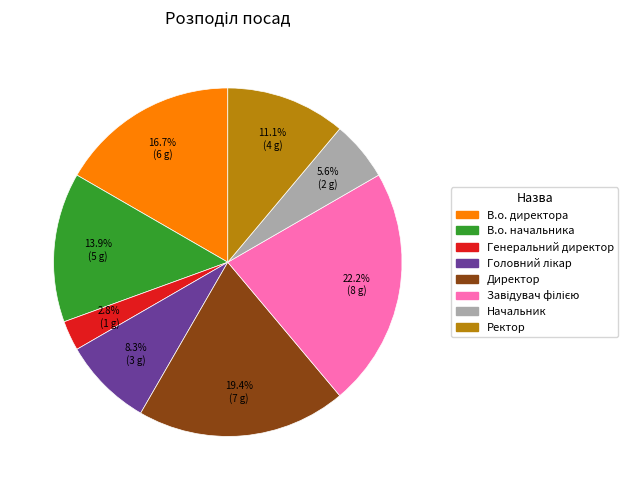

What is the smallest slice in the pie chart?

Генеральний директор